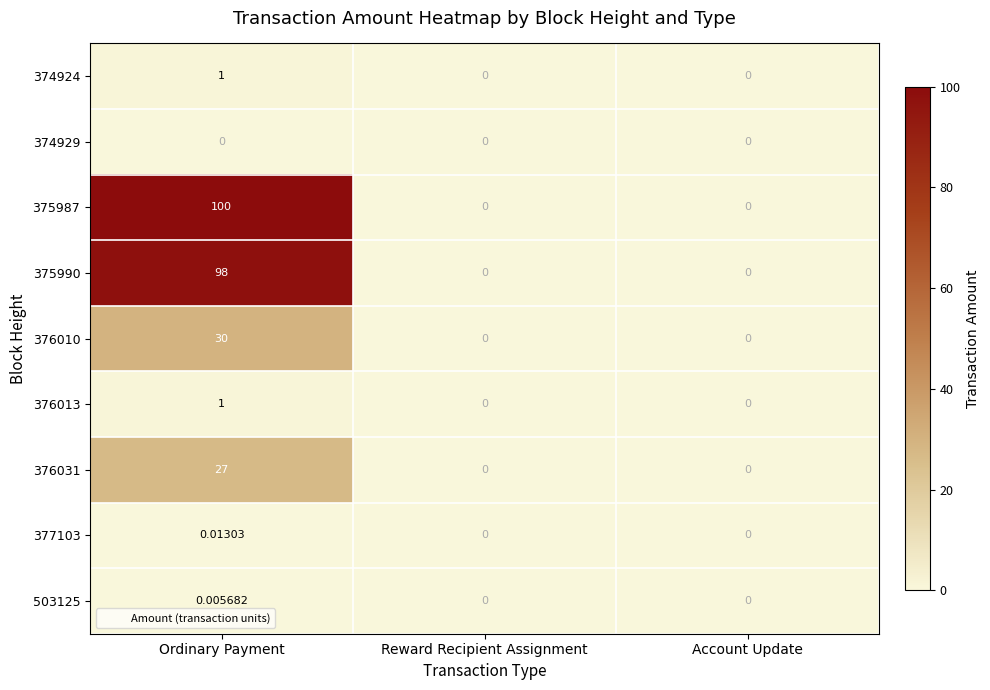

Which category has the highest value across all series?

Ordinary Payment